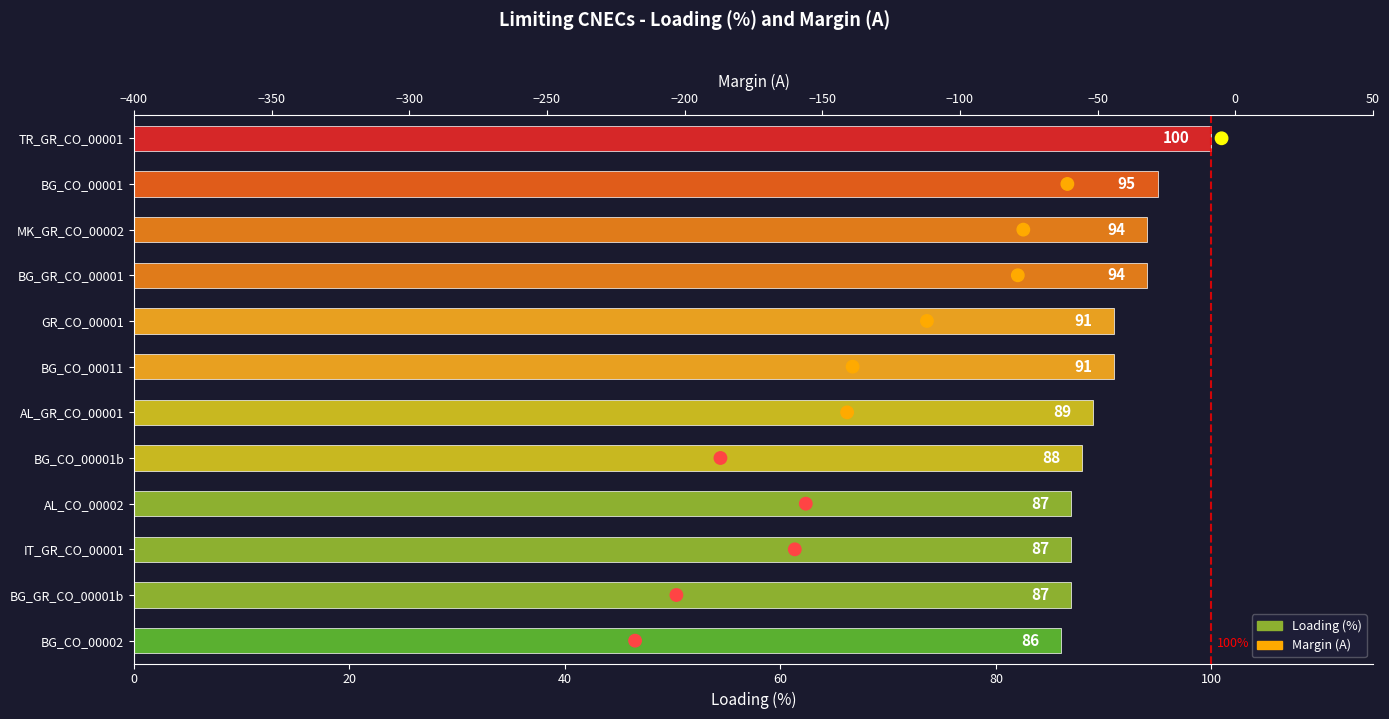

Which series has the largest total across all categories?

Loading (%)